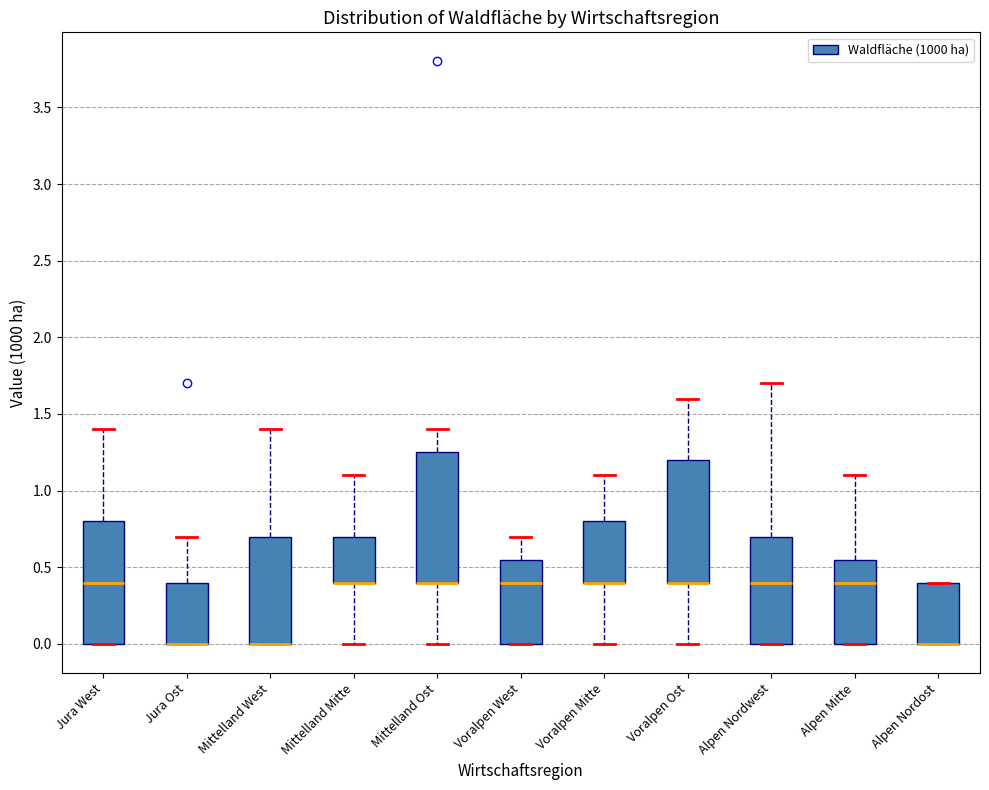

Where is the lower edge of the box for Voralpen Mitte on the y-axis? The values are not printed on the chart, so give them approximately, as read against the axis.

0.40